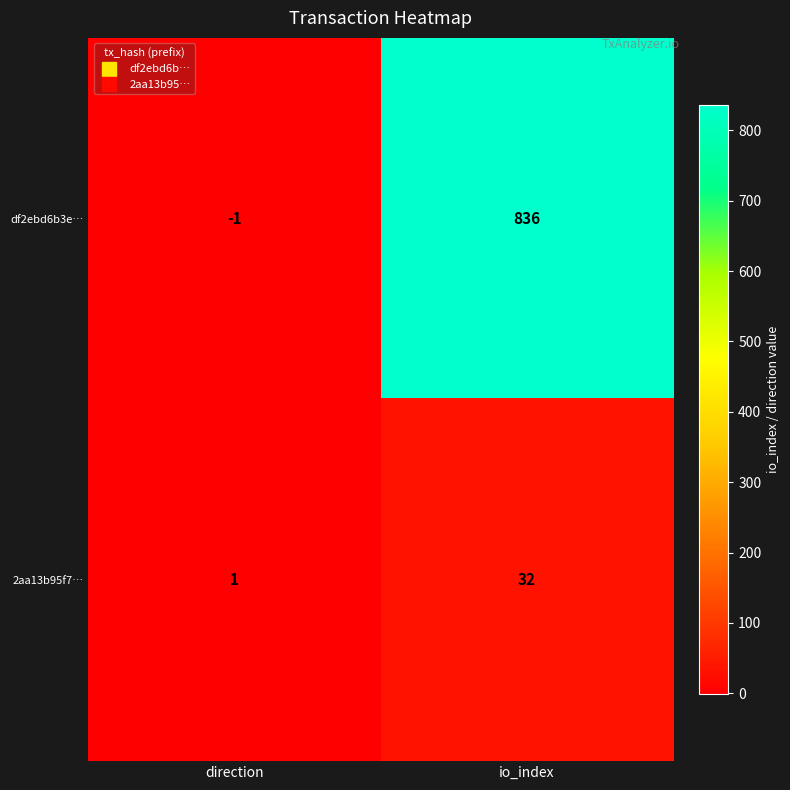

Reading left to right, list all the values displayed in this chart.

df2ebd6b3e…: -1	836
2aa13b95f7…: 1	32